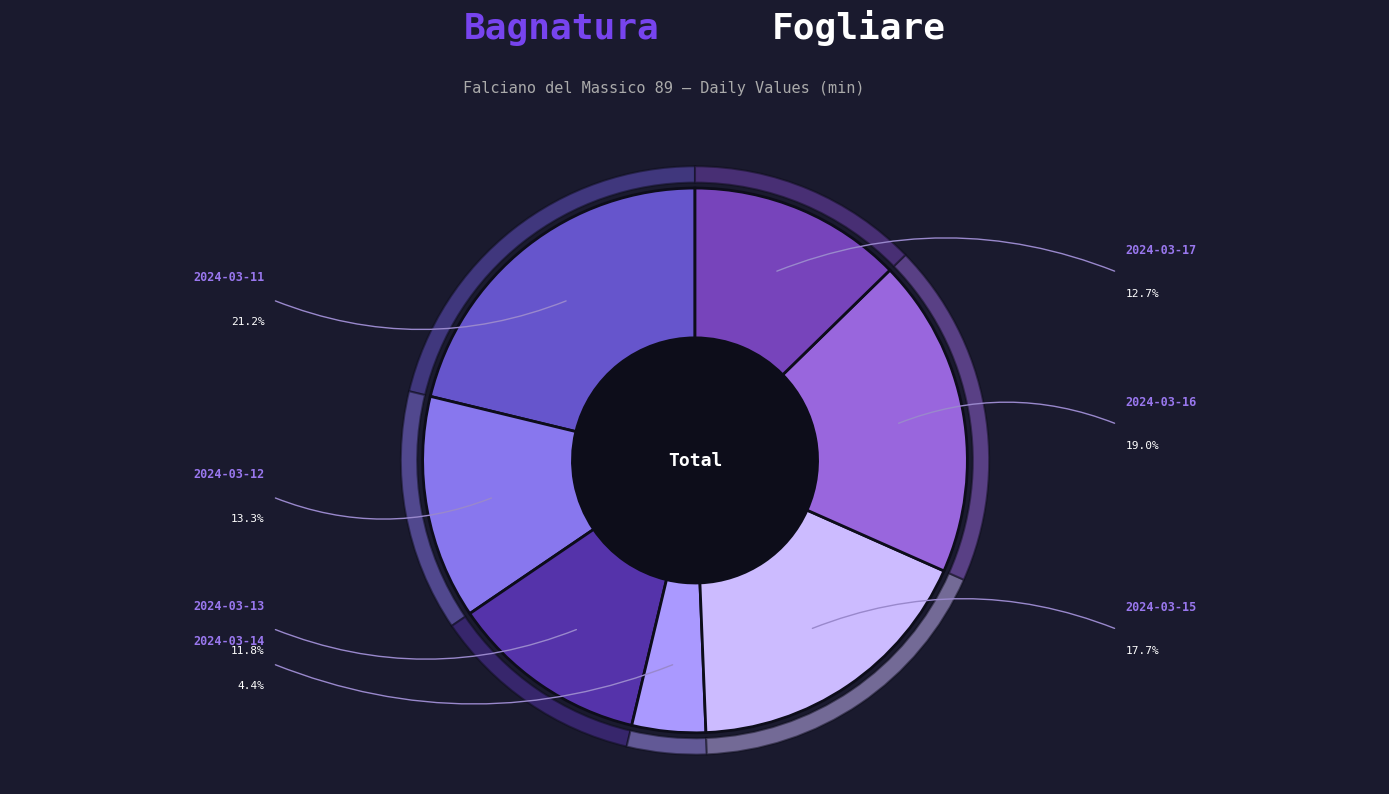

Does 2024-03-15 represent more than half of the total?

No